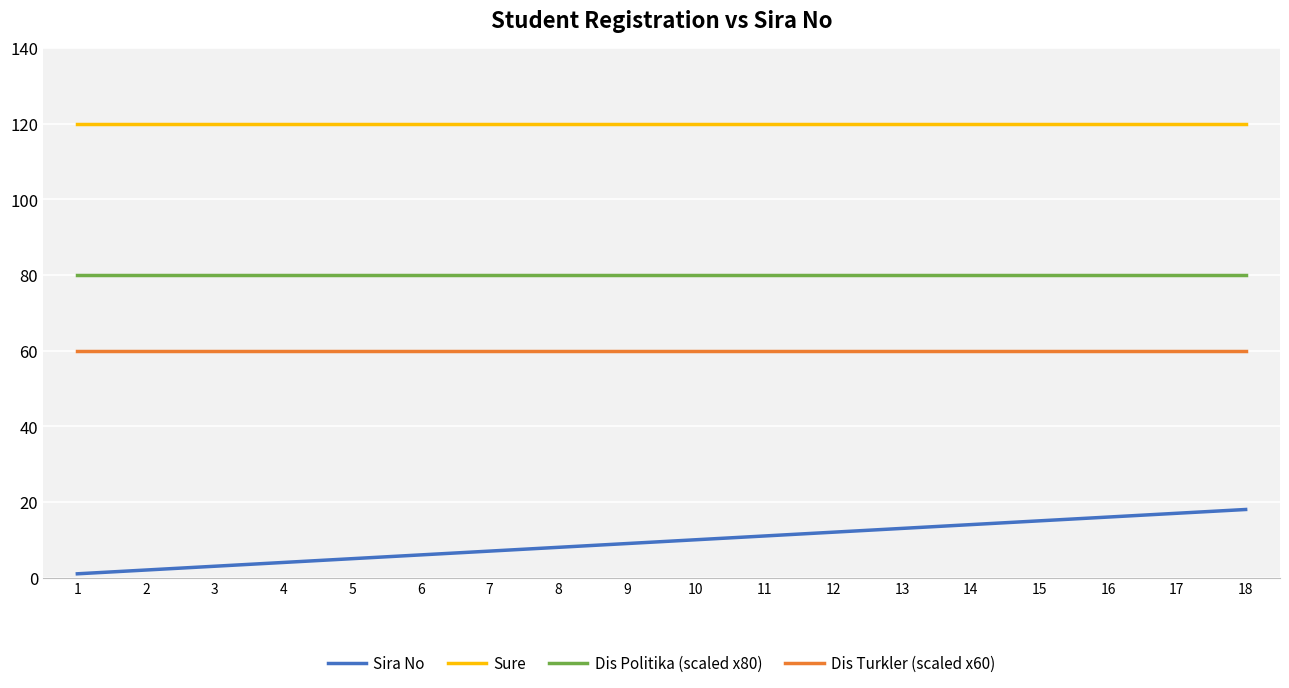

True or false: Dis Turkler (scaled x60) and Sure cross at least once.

False